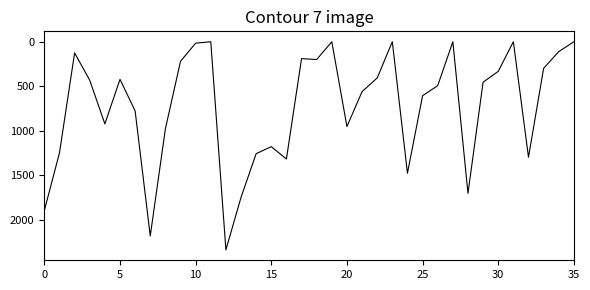

What is the greatest value displayed?

2341